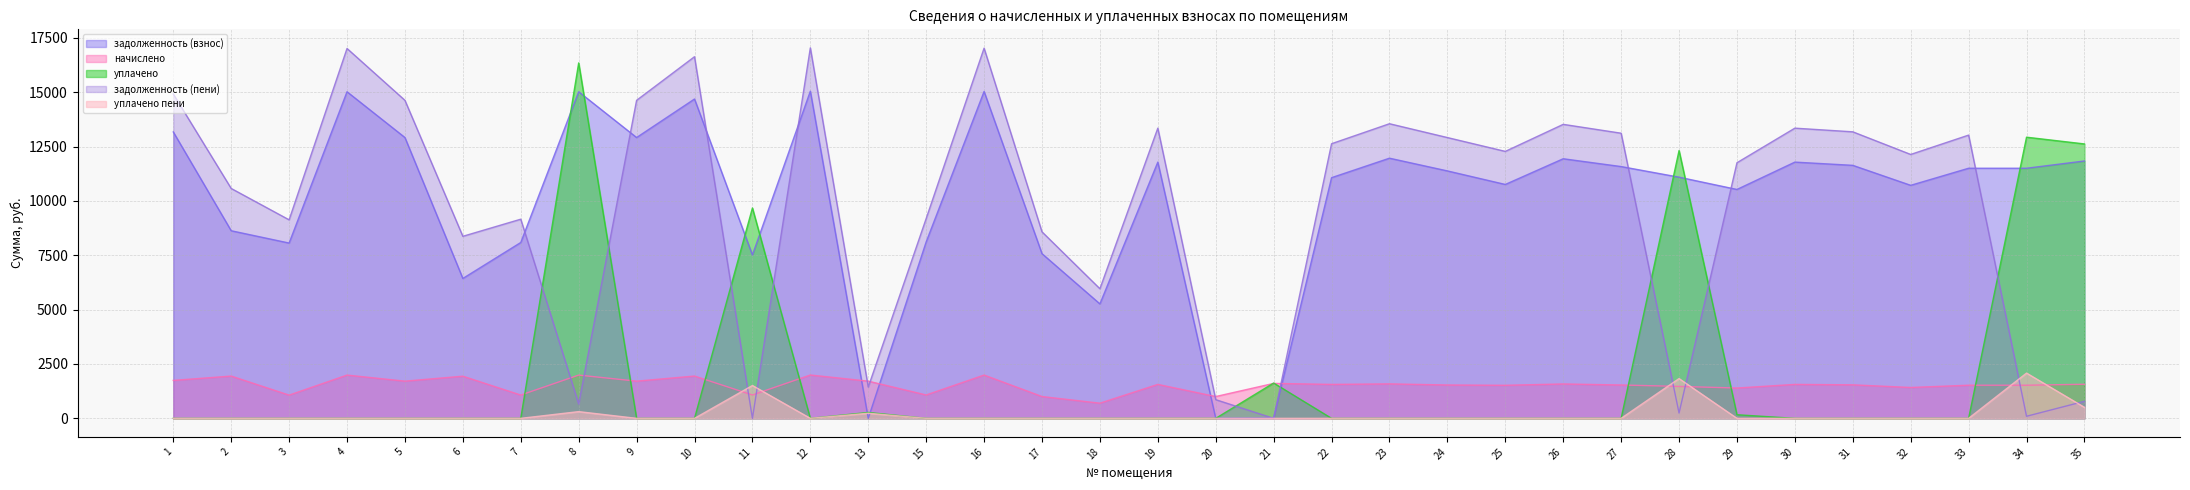

Rank the categories by уплачено пени value from lowest to highest.

1, 2, 3, 4, 5, 6, 7, 9, 10, 12, 15, 16, 17, 18, 19, 20, 22, 23, 24, 25, 26, 27, 29, 30, 31, 32, 33, 21, 13, 8, 35, 11, 28, 34